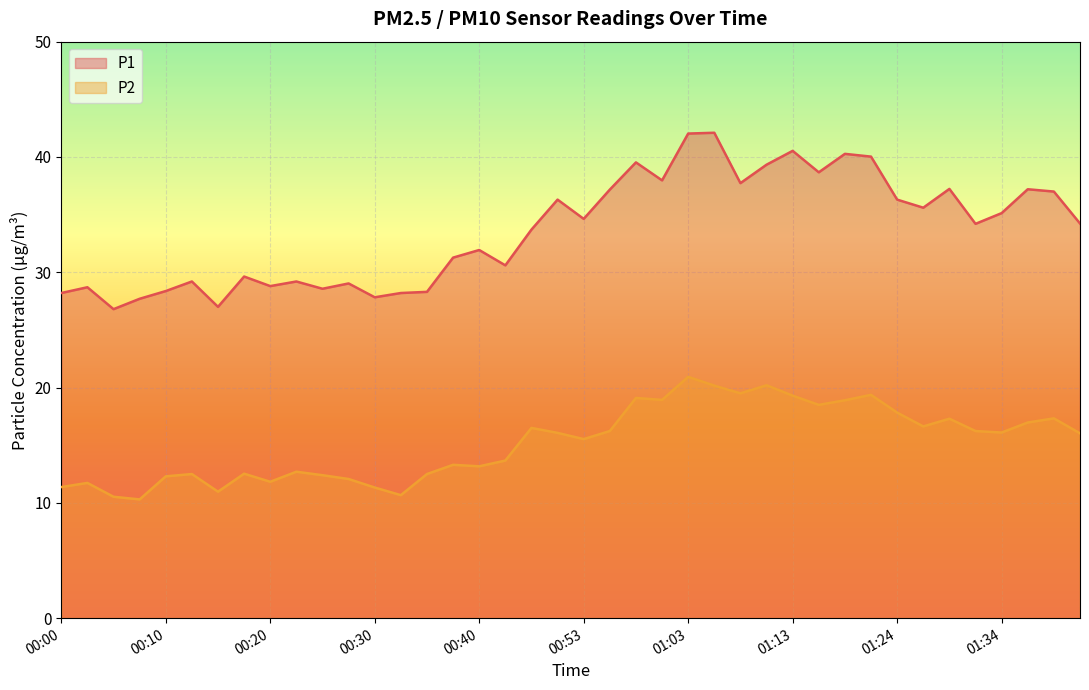

Reading left to right, extract all data points from this chart.

P1: 28.2	28.7	26.8	27.7	28.4	29.2	27.0	29.6	28.8	29.2	28.6	29.0	27.8	28.2	28.3	31.3	31.9	30.6	33.7	36.3	34.6	37.2	39.5	38.0	42.0	42.1	37.7	39.3	40.5	38.7	40.3	40.0	36.3	35.6	37.2	34.2	35.1	37.2	37.0	34.2
P2: 11.4	11.7	10.5	10.3	12.3	12.5	11.0	12.5	11.8	12.7	12.4	12.1	11.3	10.7	12.5	13.3	13.2	13.7	16.5	16.1	15.5	16.2	19.1	18.9	20.9	20.2	19.5	20.2	19.3	18.5	18.9	19.4	17.8	16.6	17.3	16.2	16.1	17.0	17.3	16.0